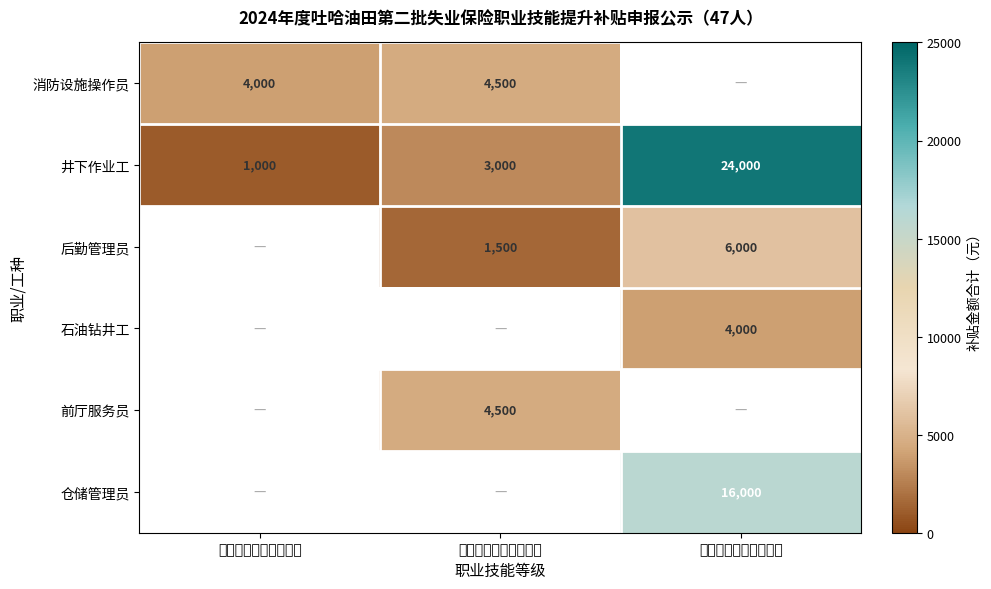

The value of 井下作业工 at 职业资格五级（初级） is 1000. True or false?

True